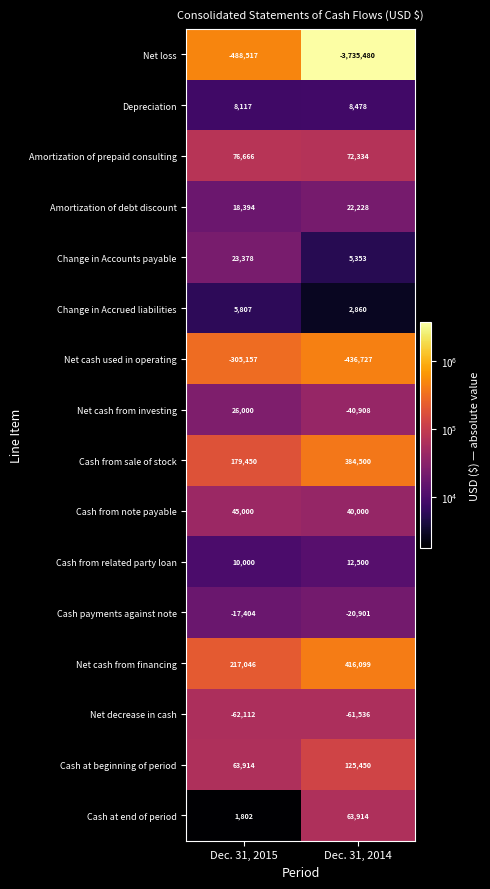

Is it true that Change in Accrued liabilities equals 5807 at Dec. 31, 2015?

True